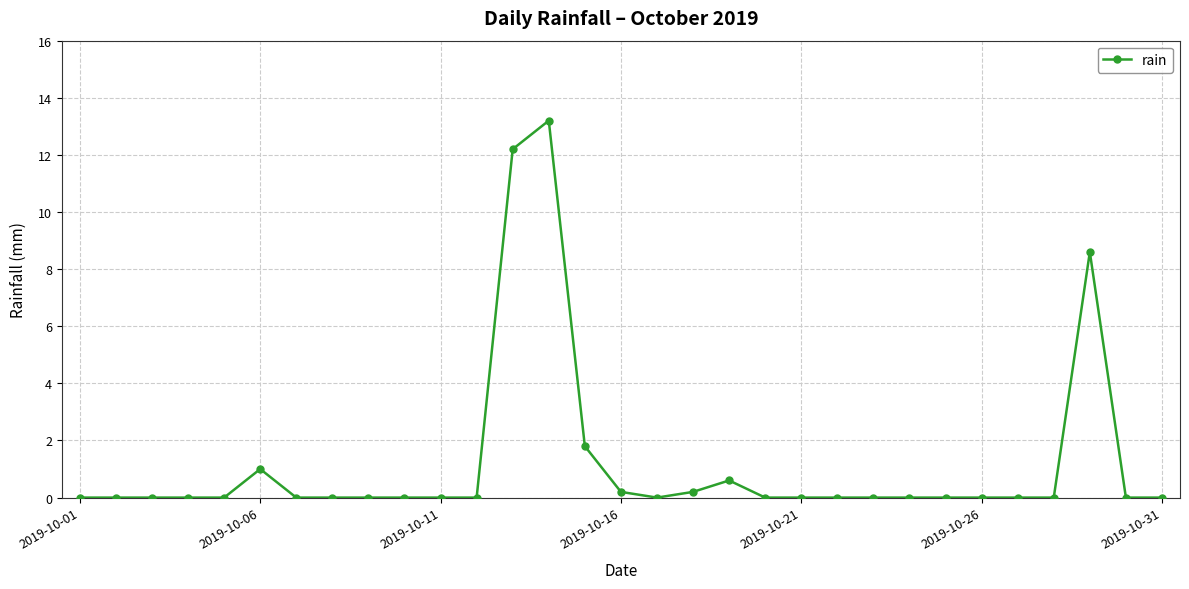

What is the maximum value shown in the chart?

13.2